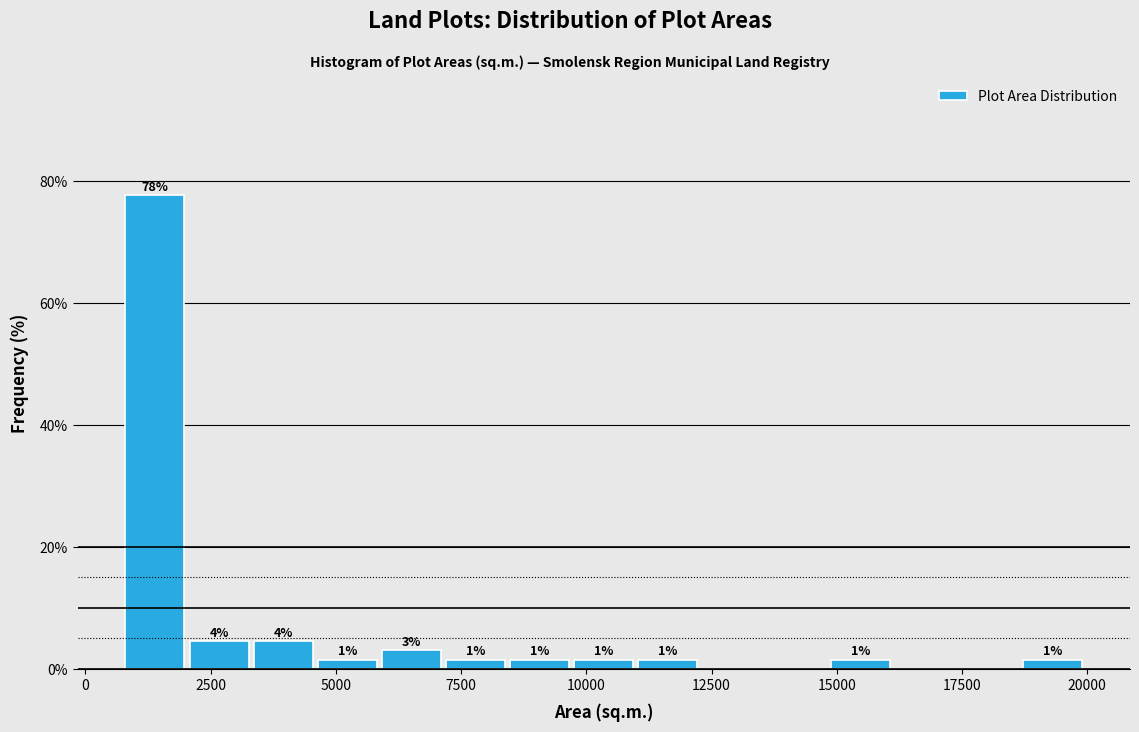

Read against the x-axis, roughly where is the centre of the tallest bar?

1500